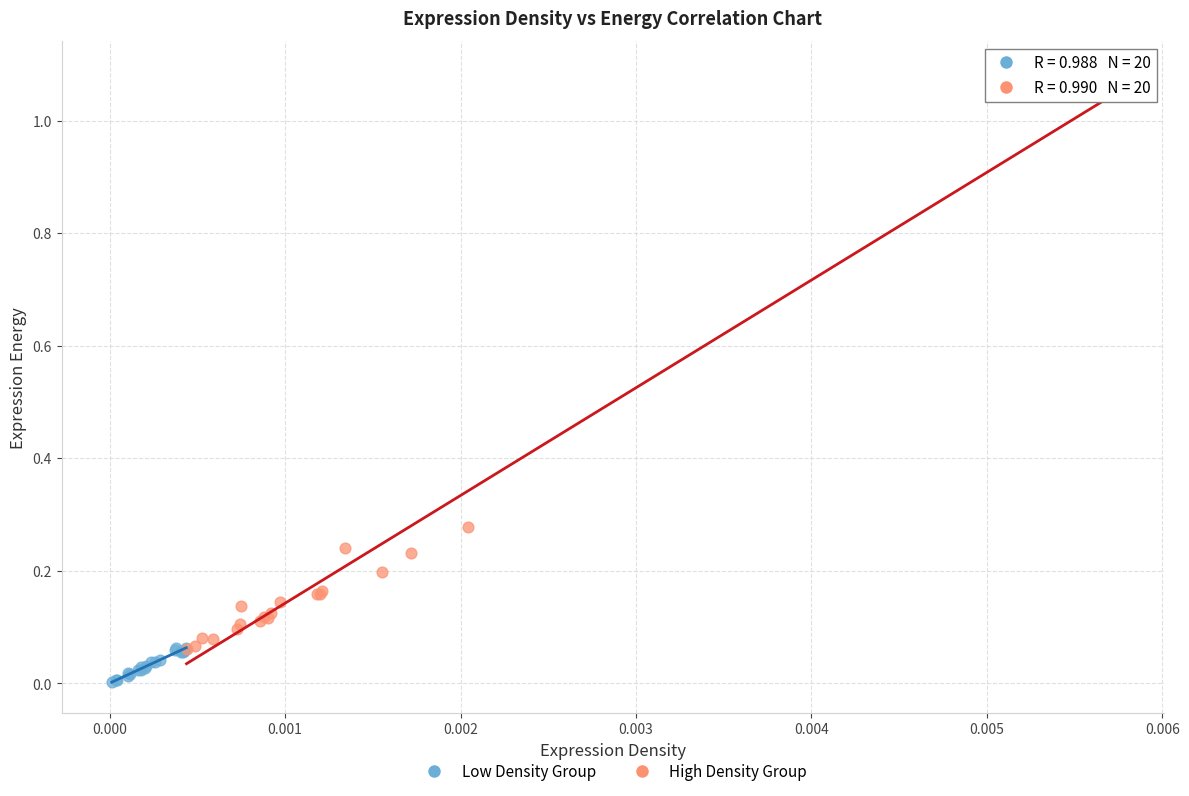

Which series reaches the minimum Y coordinate?

Low Density Group